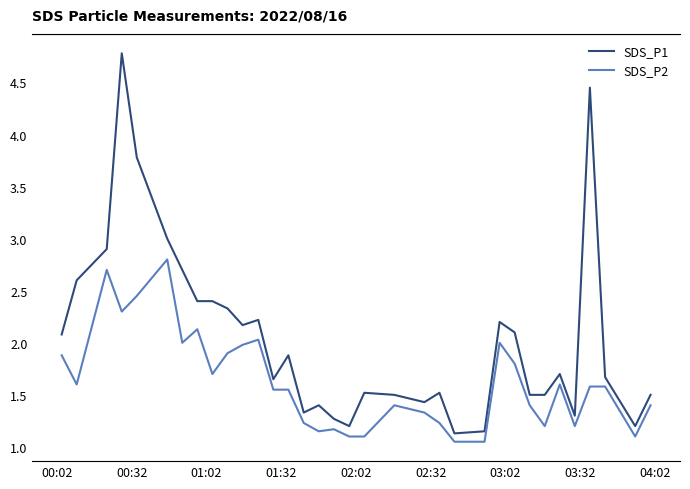

Which series has the largest total across all categories?

SDS_P1